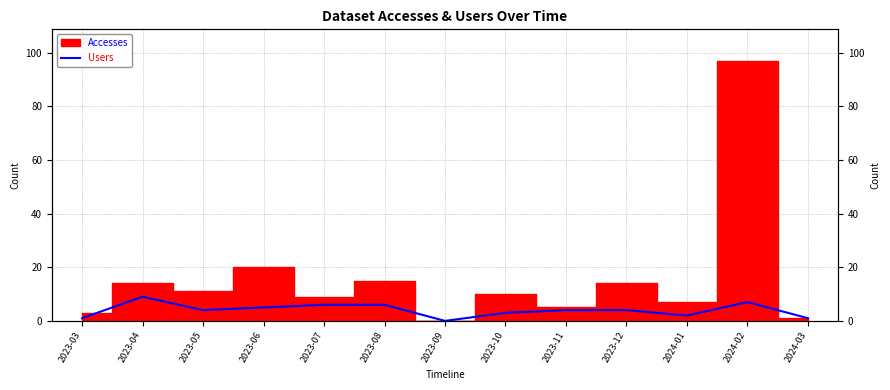

Is this an area chart (filled region under the line)?

No